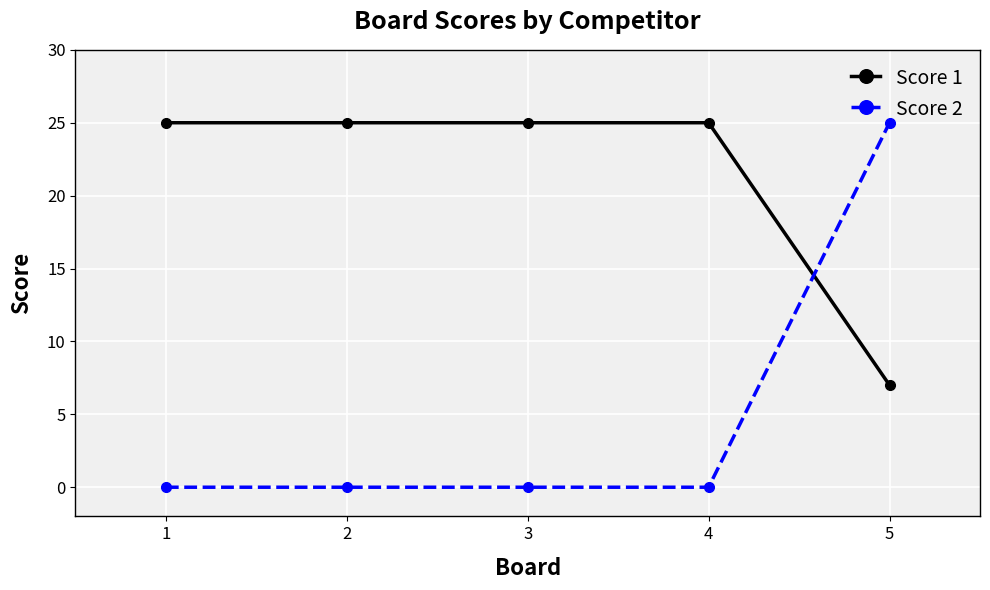

How many lines are shown in the chart?

2